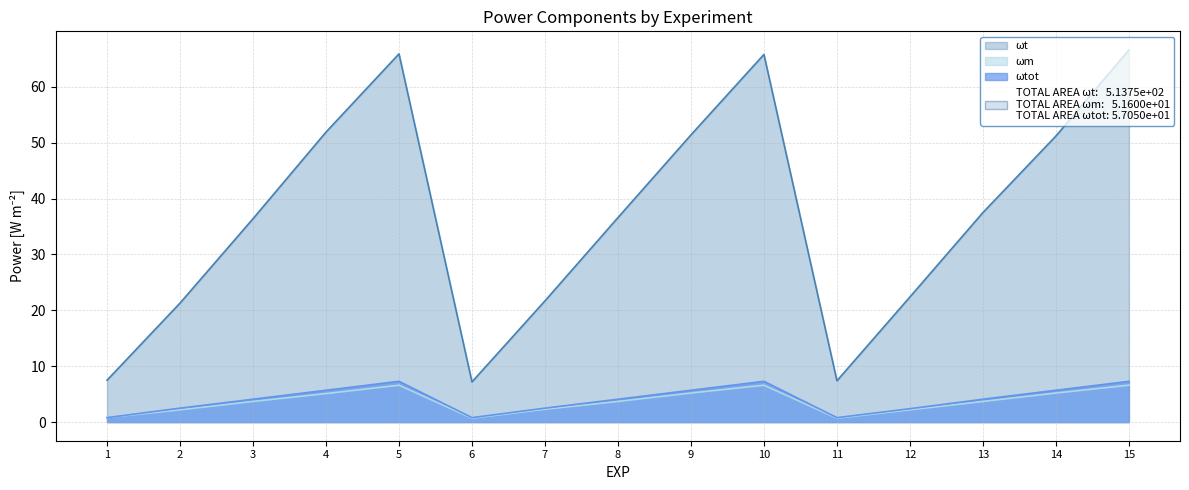

Where is the first local minimum for ωtot?

6